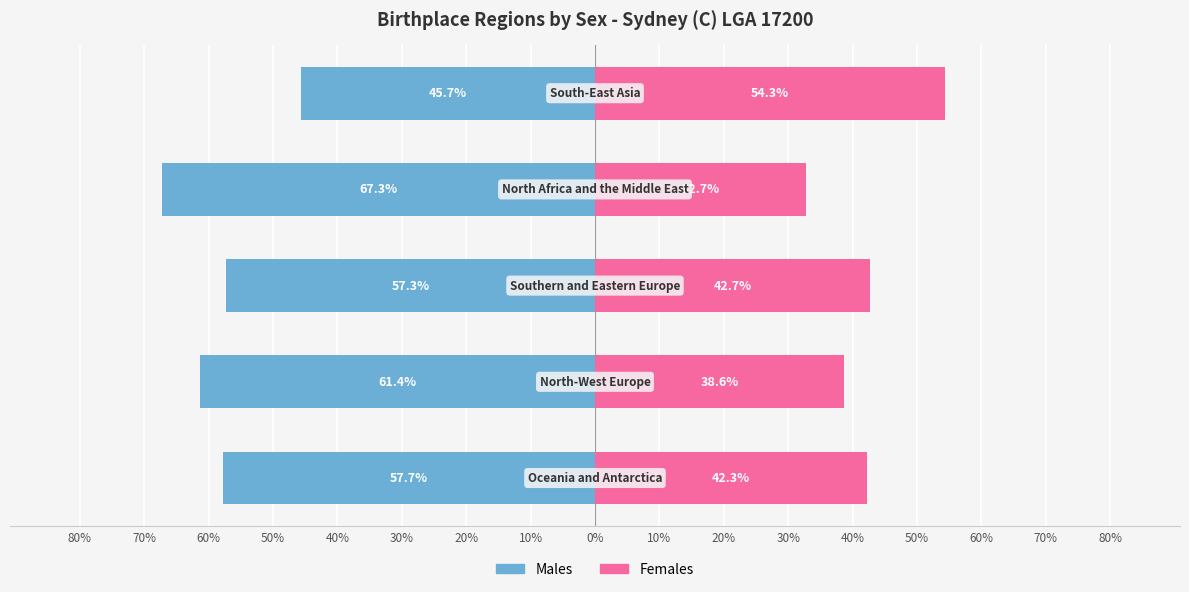

What position from the left is 80%?

1